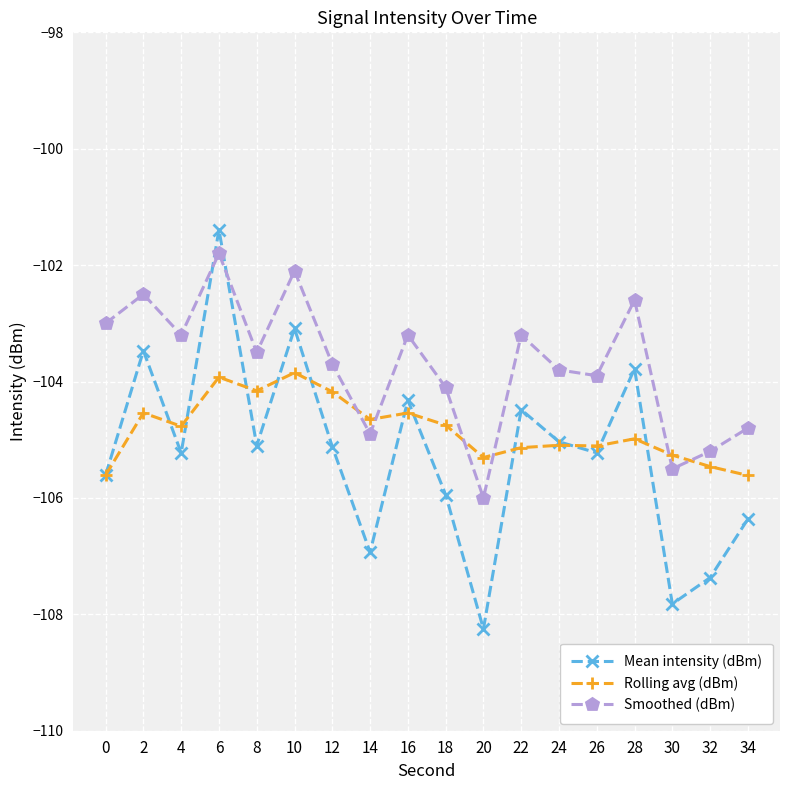

What value does the Mean intensity (dBm) series have at 4?

-105.2